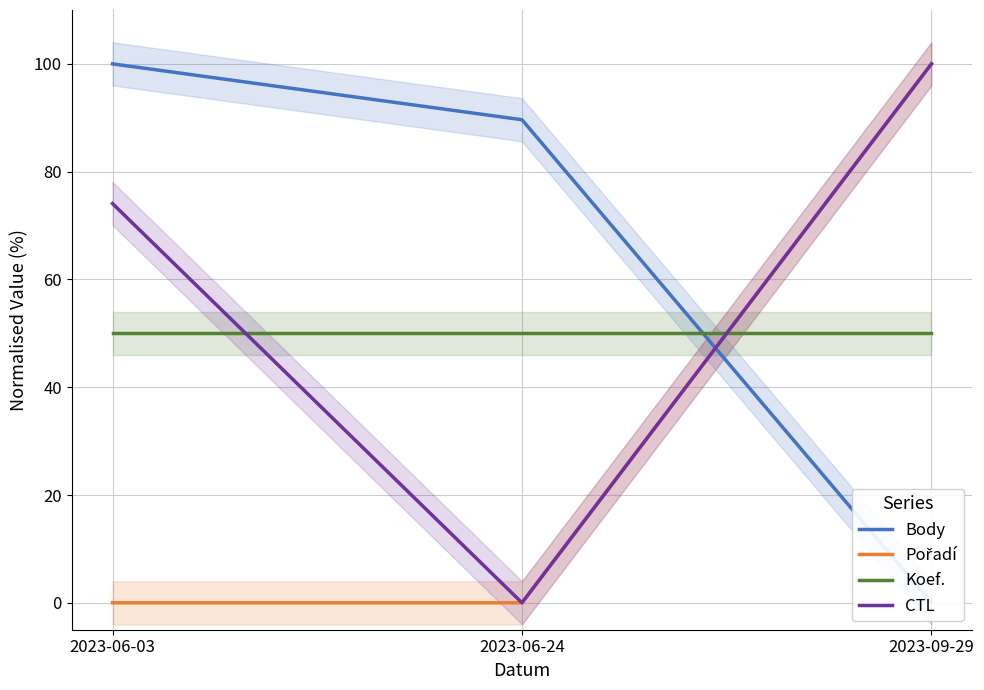

Reading left to right, extract all data points from this chart.

Body: 2023-06-03=100.0	2023-06-24=89.6	2023-09-29=0.0
Pořadí: 2023-06-03=0.0	2023-06-24=0.0	2023-09-29=100.0
Koef.: 2023-06-03=50.0	2023-06-24=50.0	2023-09-29=50.0
CTL: 2023-06-03=74.1	2023-06-24=0.0	2023-09-29=100.0